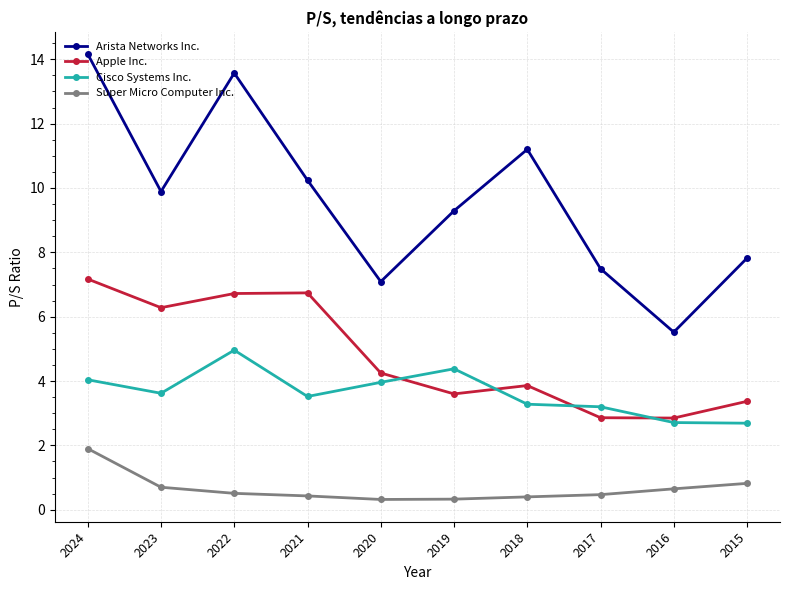

True or false: Arista Networks Inc. and Super Micro Computer Inc. intersect in this chart.

False